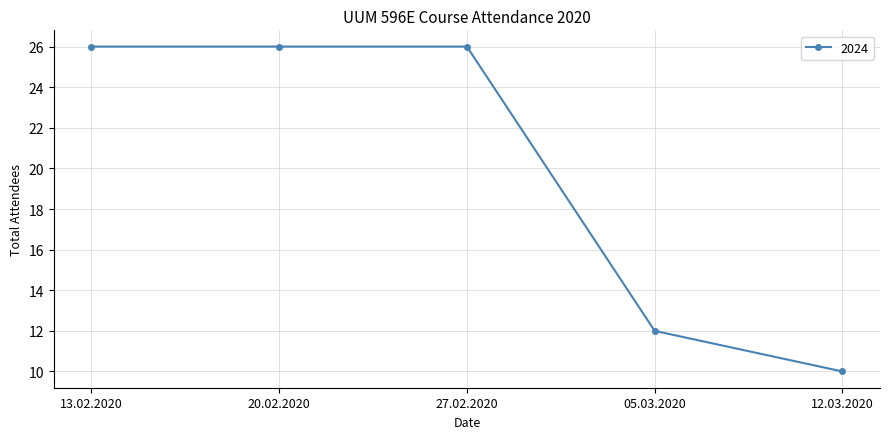

Is it true that the value at 13.02.2020 is 26?

True